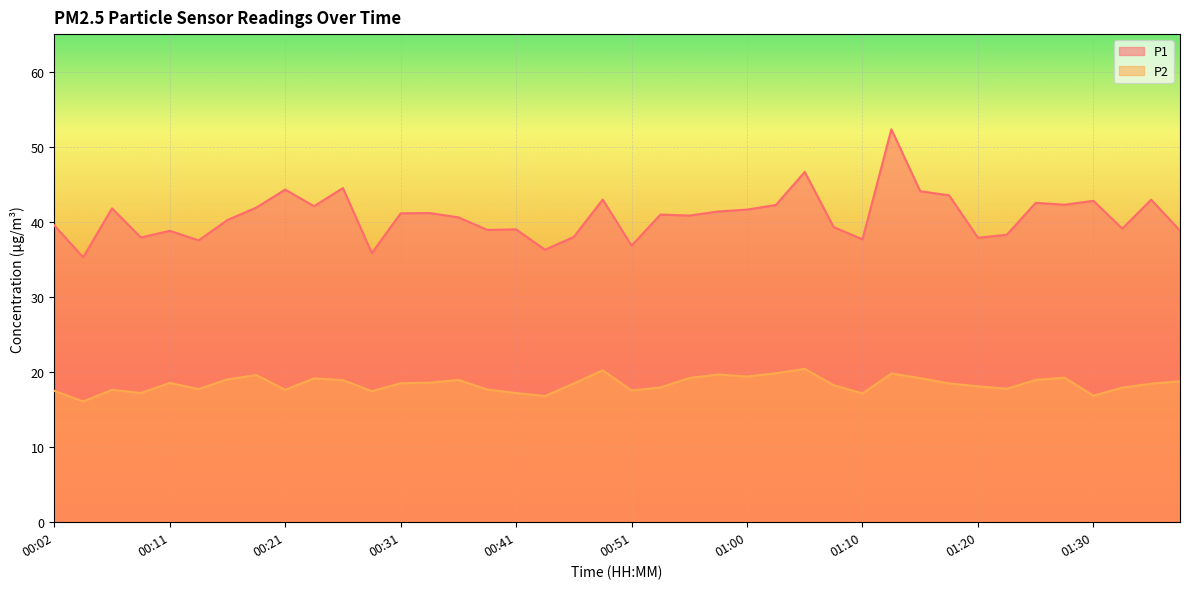

What value does the P2 series have at 01:30?

16.9